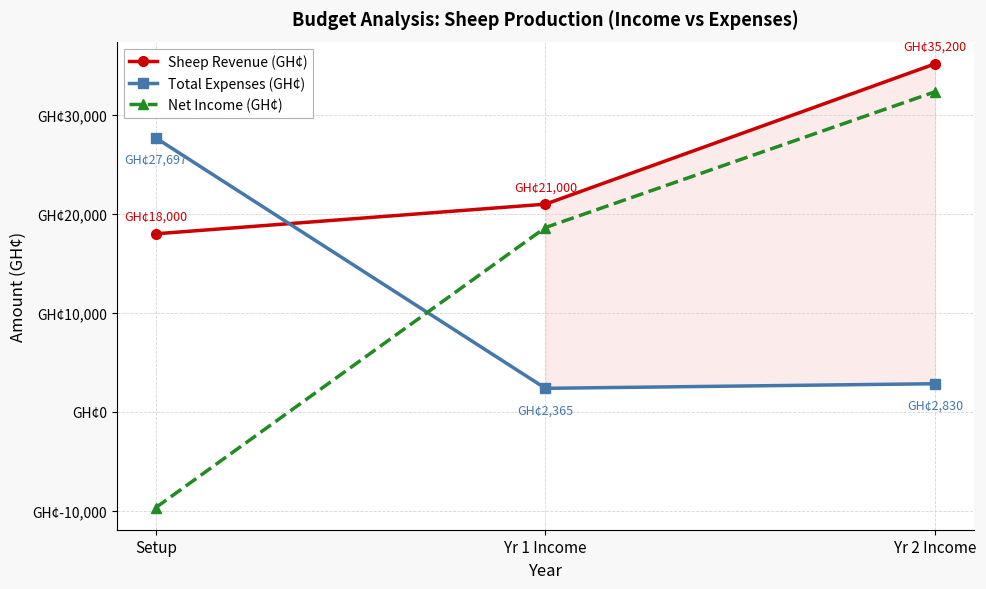

What is the spread (max minus min) of values at Yr 2 Income?

32370